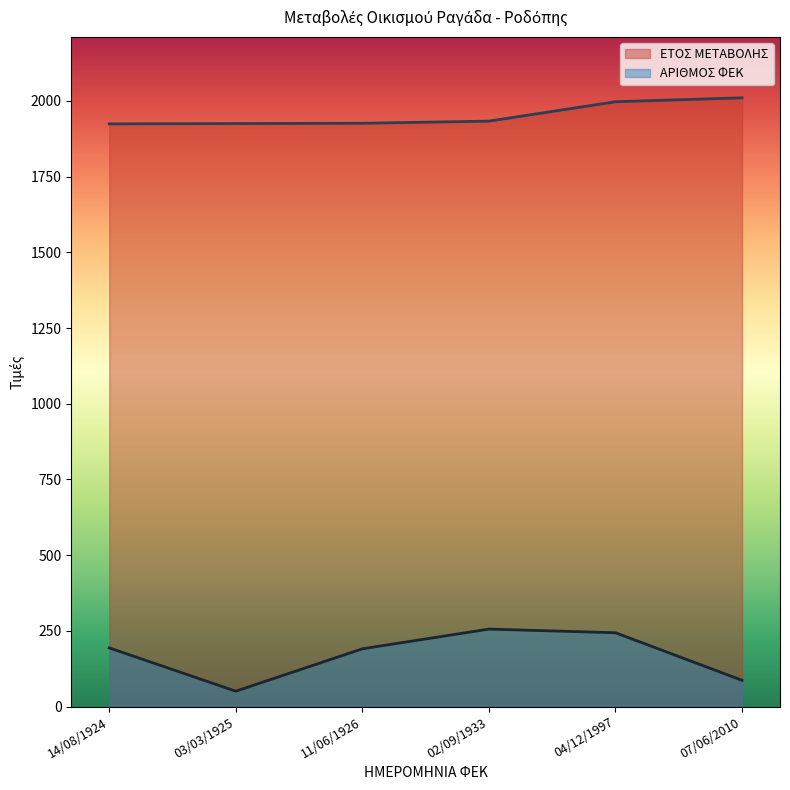

True or false: ΕΤΟΣ ΜΕΤΑΒΟΛΗΣ has more than 0 points higher than both neighbors.

False